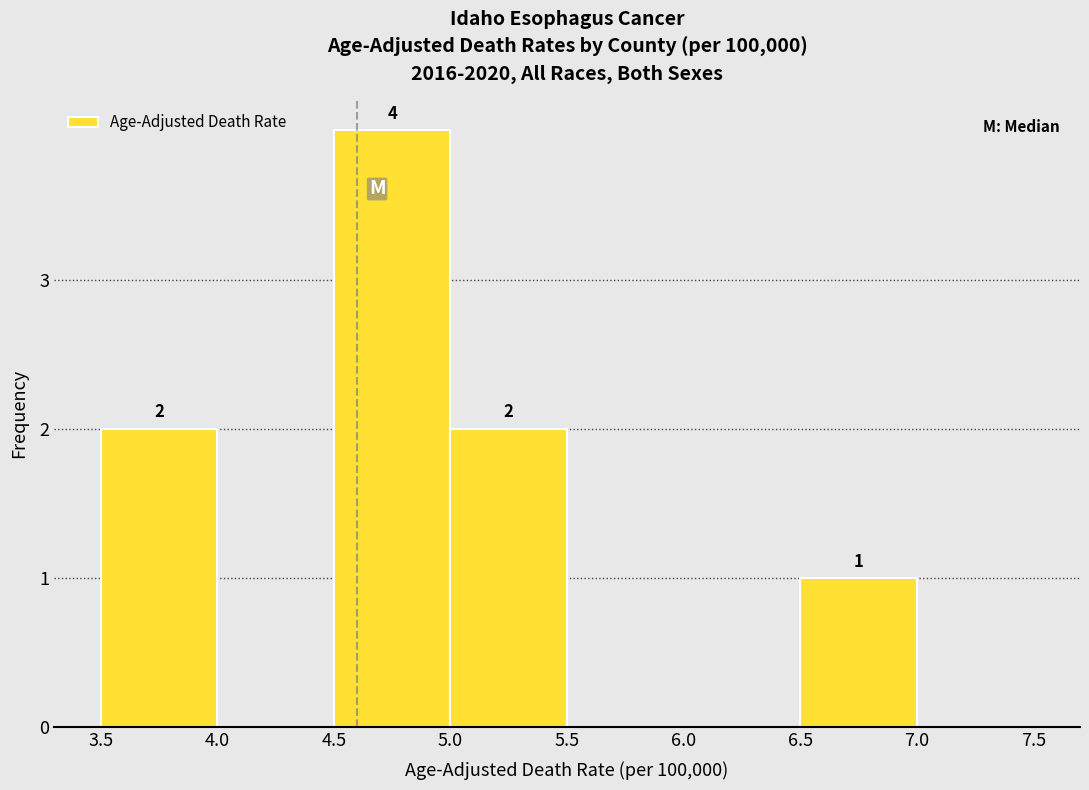

Which range on the x-axis has the tallest bar?

4.5 to 5.0